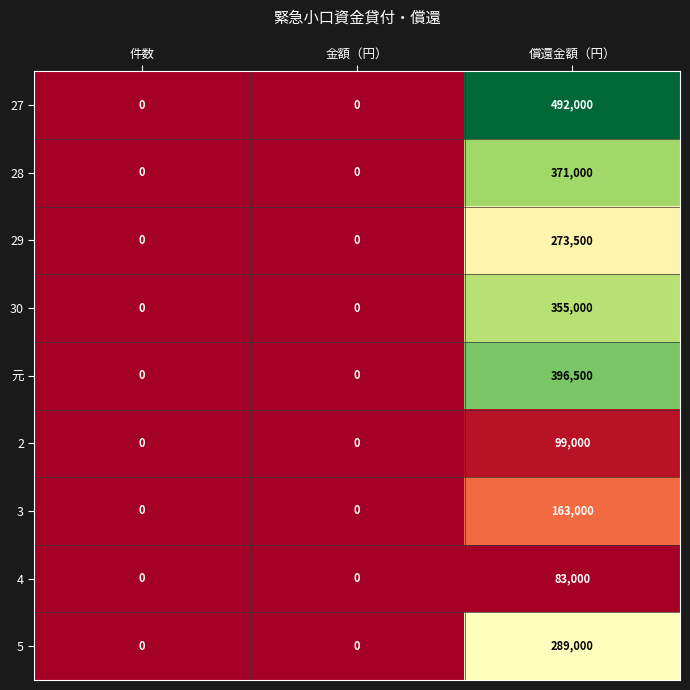

Reading right to left, transcribe all the data shown in this chart.

27: 償還金額（円）=492000	金額（円）=0	件数=0
28: 償還金額（円）=371000	金額（円）=0	件数=0
29: 償還金額（円）=273500	金額（円）=0	件数=0
30: 償還金額（円）=355000	金額（円）=0	件数=0
元: 償還金額（円）=396500	金額（円）=0	件数=0
2: 償還金額（円）=99000	金額（円）=0	件数=0
3: 償還金額（円）=163000	金額（円）=0	件数=0
4: 償還金額（円）=83000	金額（円）=0	件数=0
5: 償還金額（円）=289000	金額（円）=0	件数=0